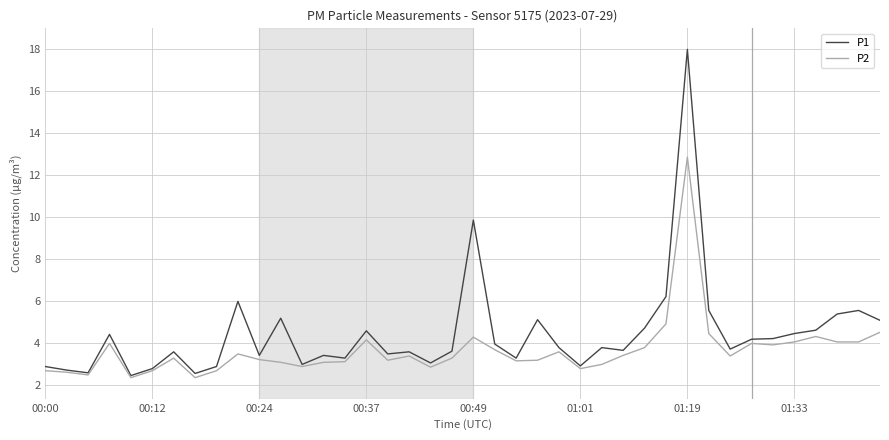

Which series has the largest range (max minus min)?

P1